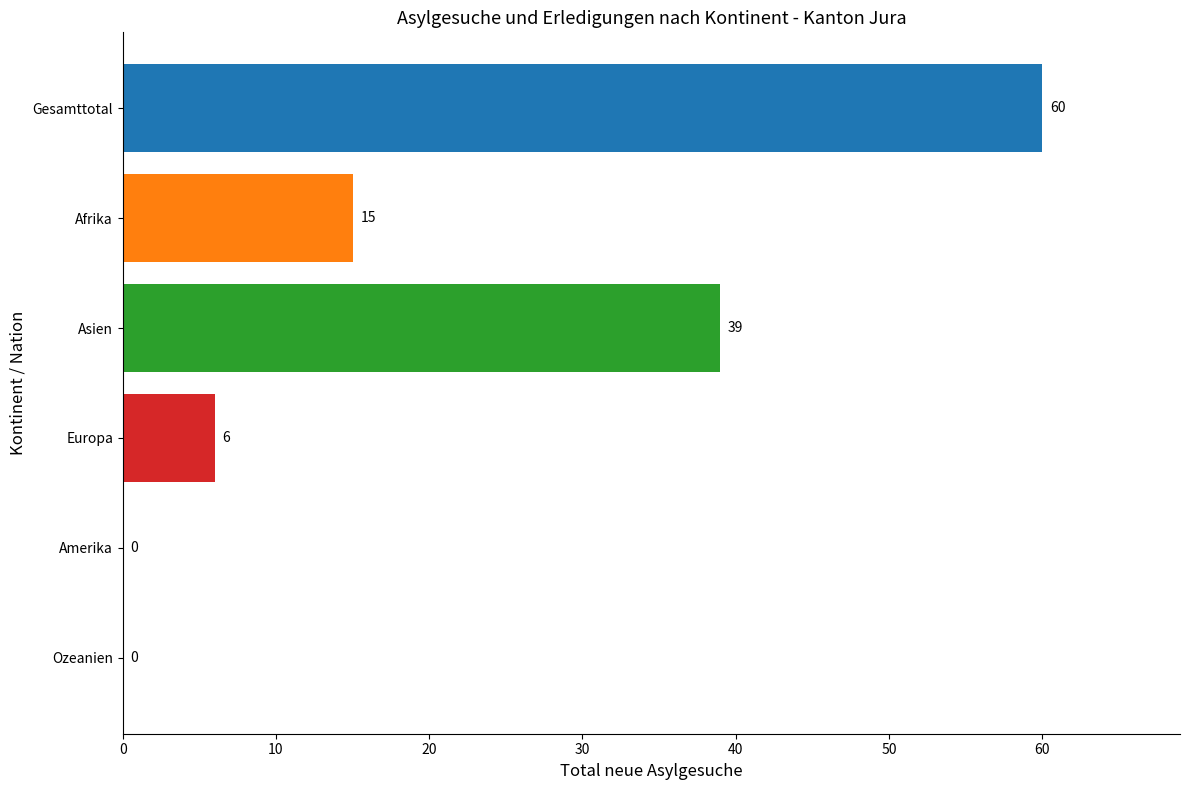

How many distinct data groups are displayed?

1